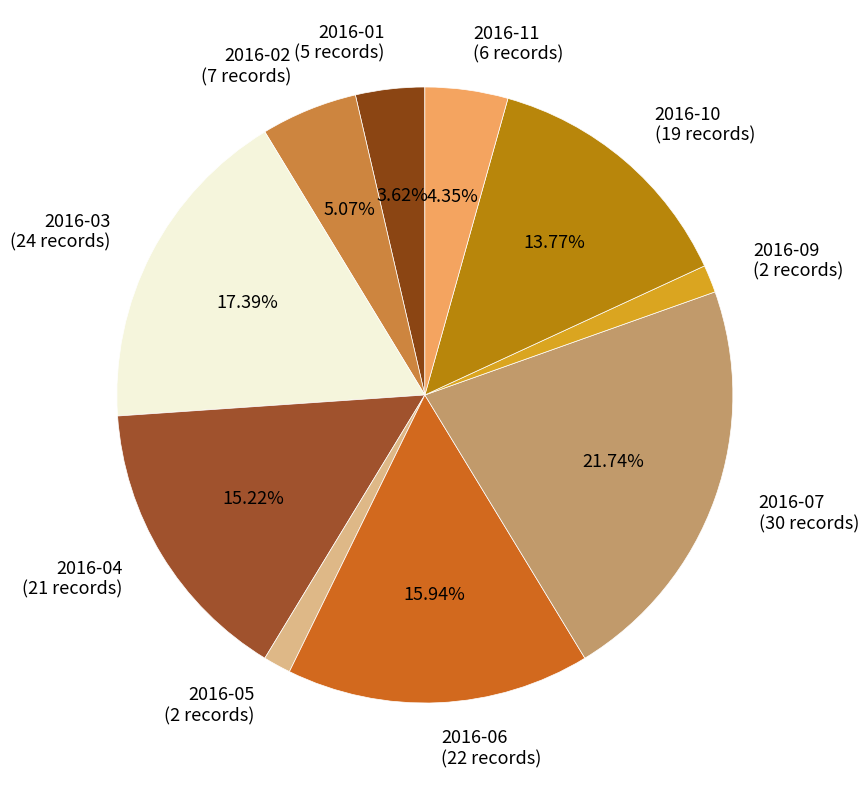

Combined, do 2016-09 (2 records) and 2016-07 (30 records) account for over 50%?

No